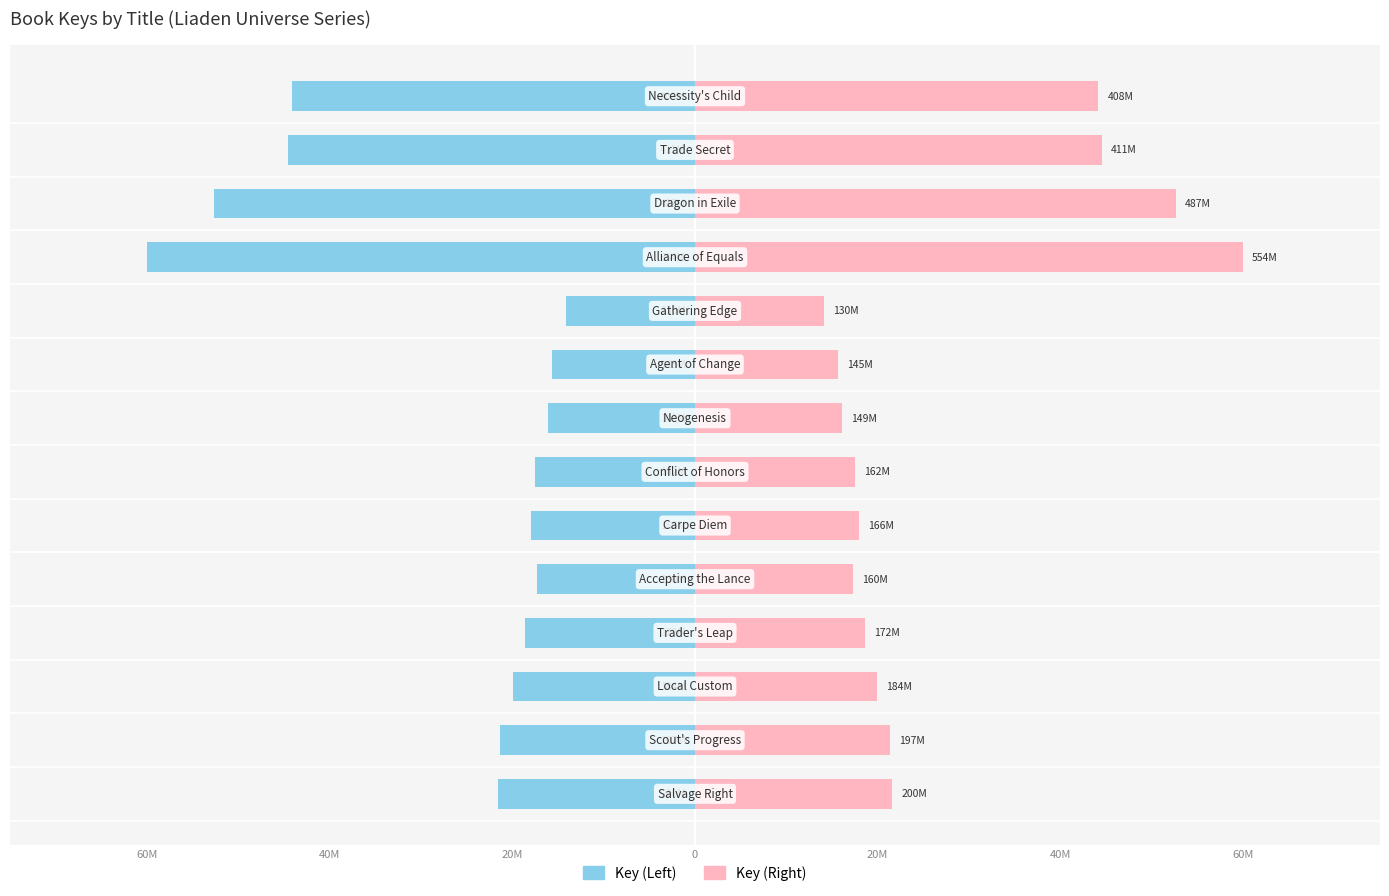

What are all the series names shown in the legend?

Key (Left), Key (Right)